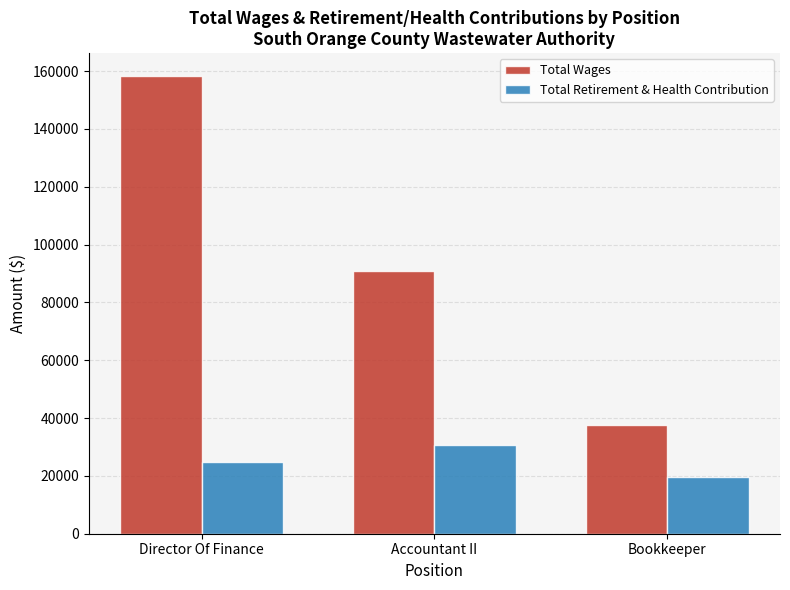

Which series has the largest total across all categories?

Total Wages